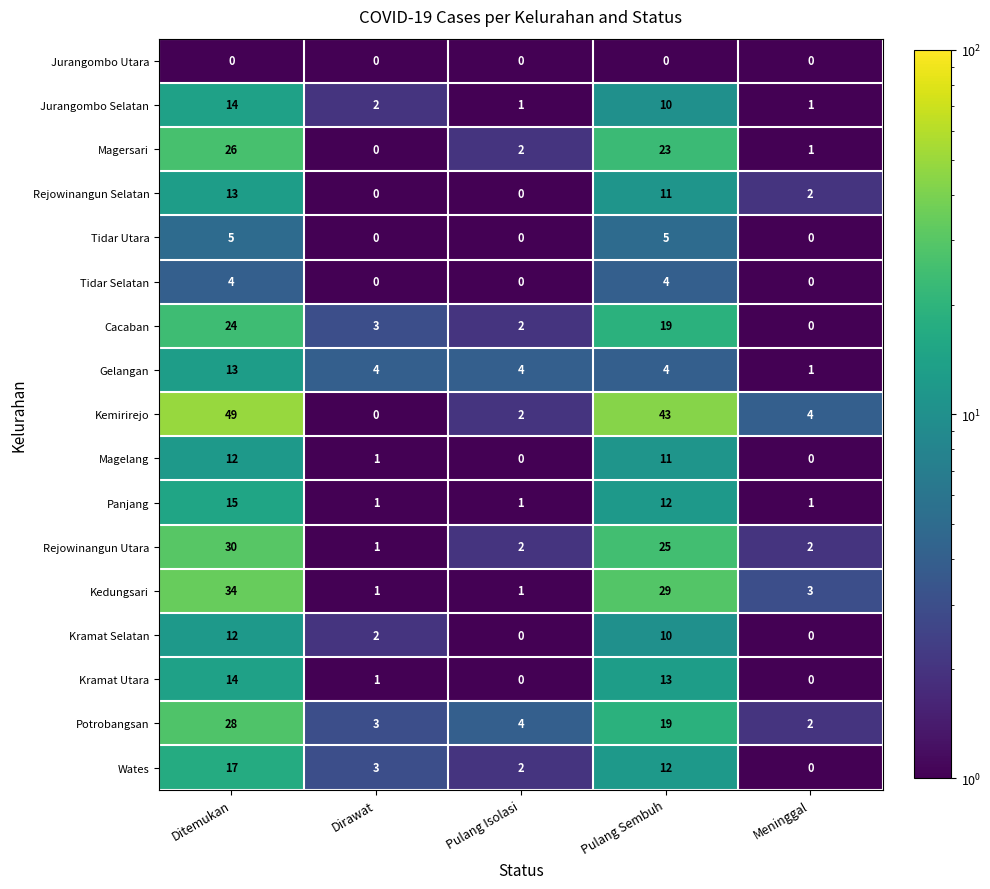

What is the sum of all Kramat Selatan values?

24